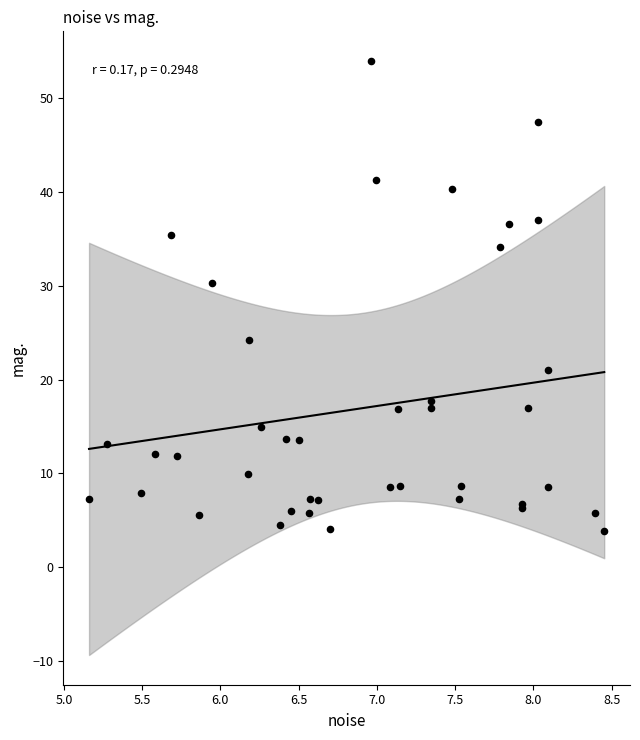

What Y value in the scatter plot is closest to 28?

30.3